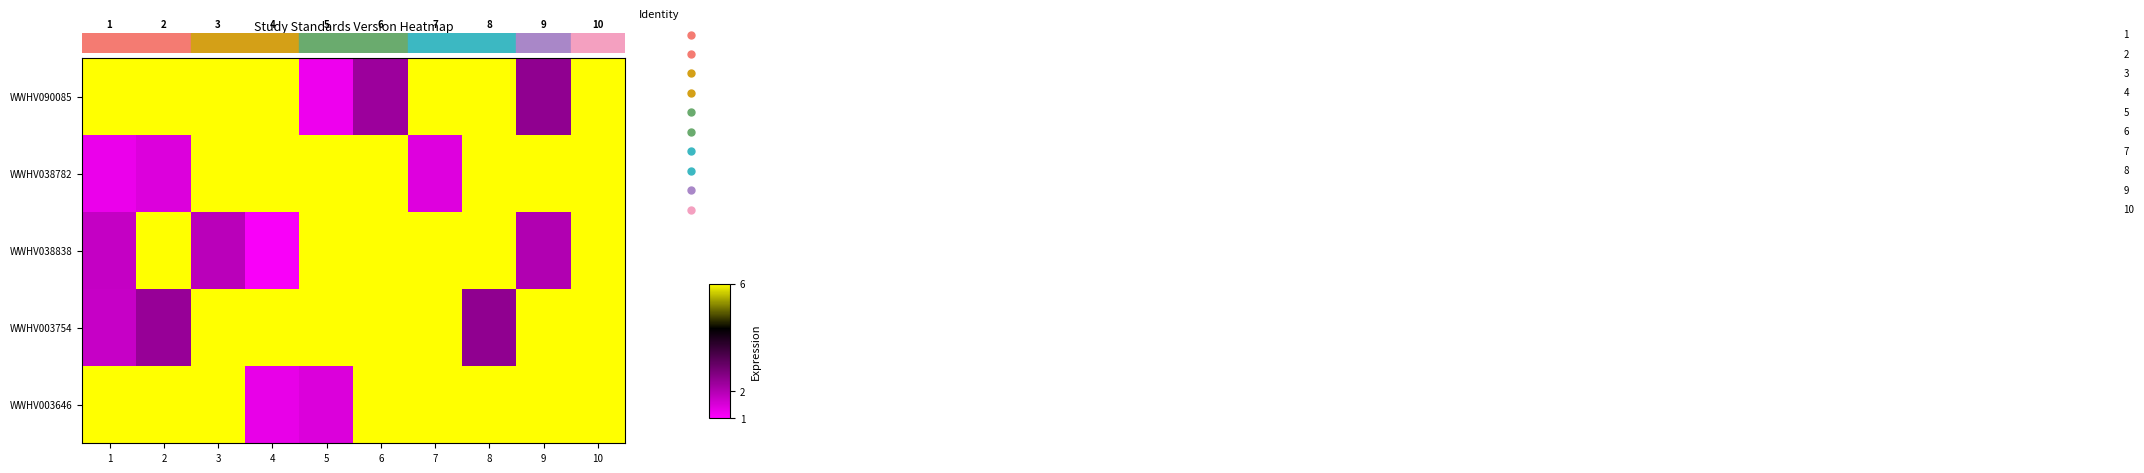

Reading right to left, extract all data points from this chart.

WWHV090085: 10=6.0	9=2.5	8=6.0	7=6.0	6=2.3	5=1.2	4=6.0	3=6.0	2=6.0	1=6.0
WWHV038782: 10=6.0	9=6.0	8=6.0	7=1.4	6=6.0	5=6.0	4=6.0	3=6.0	2=1.5	1=1.3
WWHV038838: 10=6.0	9=2.0	8=6.0	7=6.0	6=6.0	5=6.0	4=1.1	3=1.9	2=6.0	1=1.8
WWHV003754: 10=6.0	9=6.0	8=2.5	7=6.0	6=6.0	5=6.0	4=6.0	3=6.0	2=2.4	1=1.7
WWHV003646: 10=6.0	9=6.0	8=6.0	7=6.0	6=6.0	5=1.5	4=1.3	3=6.0	2=6.0	1=6.0